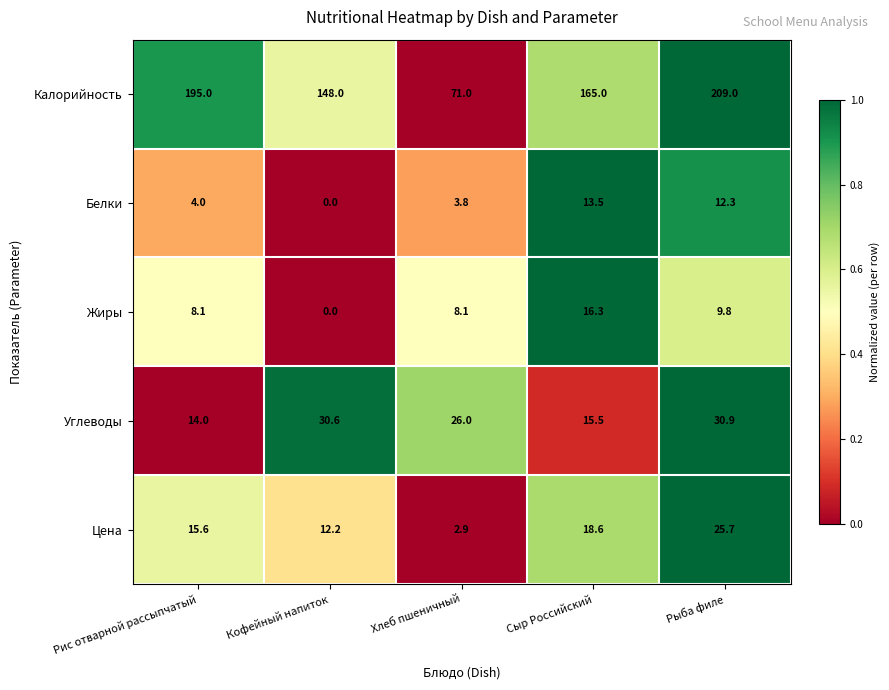

At which category is the sum across all series the highest?

Рыба филе